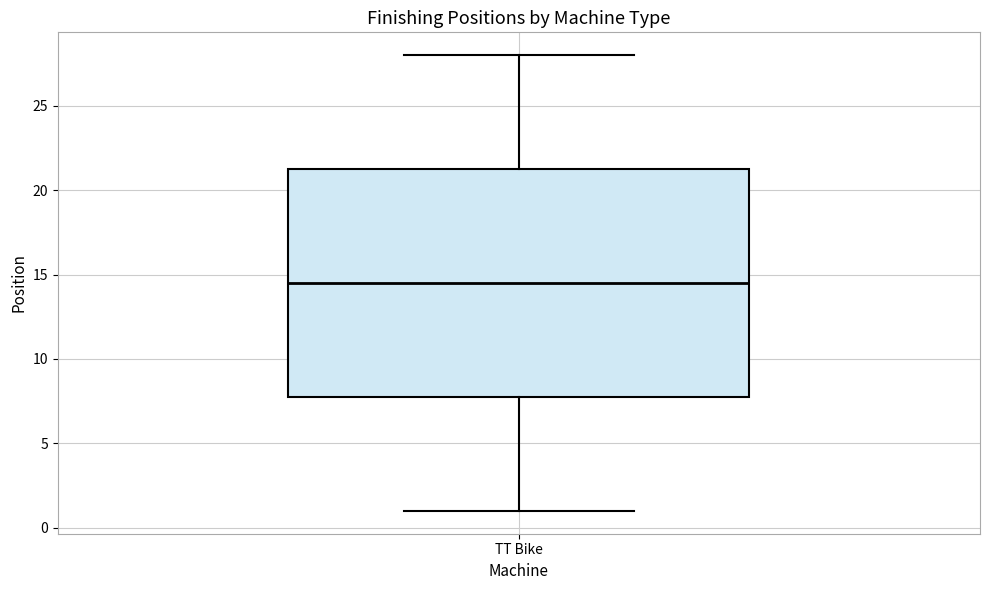

Read this box plot against the y-axis: the position of the median line, the range covered by the box, and the ends of both whiskers. The values are not printed on the chart, so give them approximately, as read against the axis.

median 14.5, box 8.0 to 21.5, whiskers 1.0 to 28.0